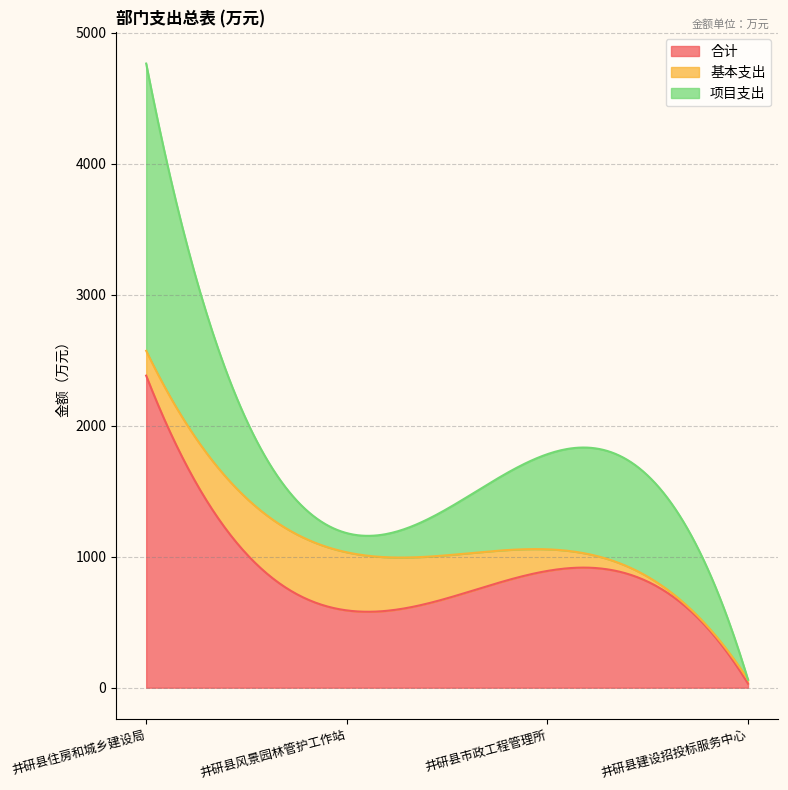

What is the label of the 3rd point from the left?

井研县市政工程管理所